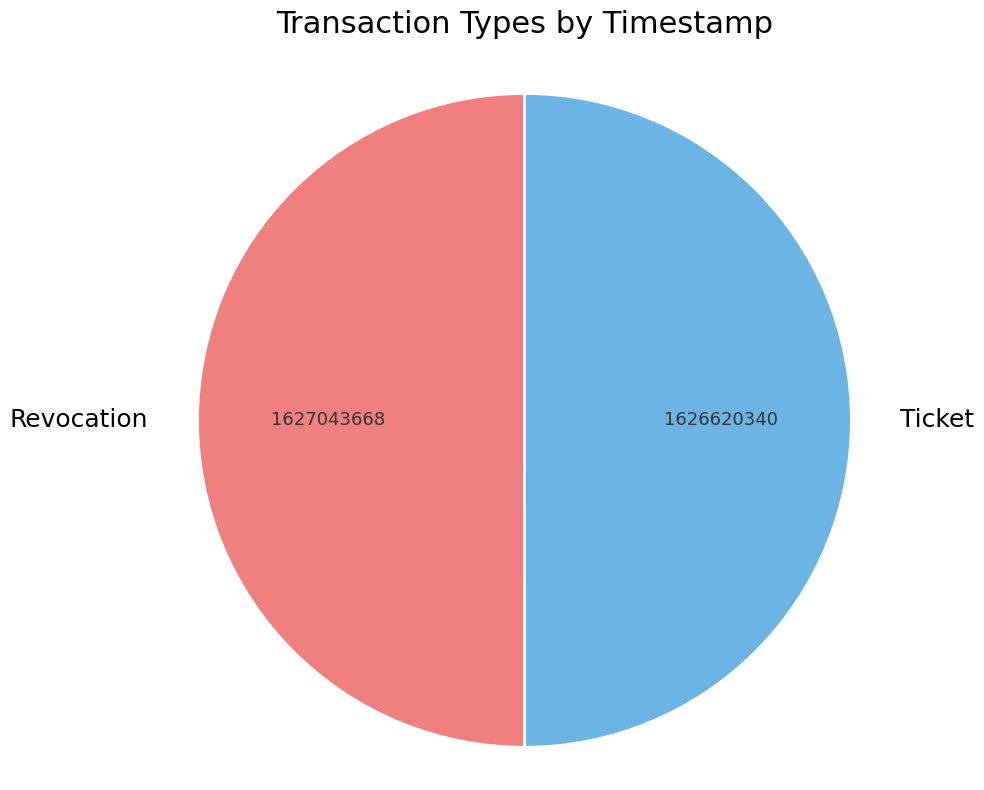

Is the sum of Ticket and Revocation greater than half?

Yes